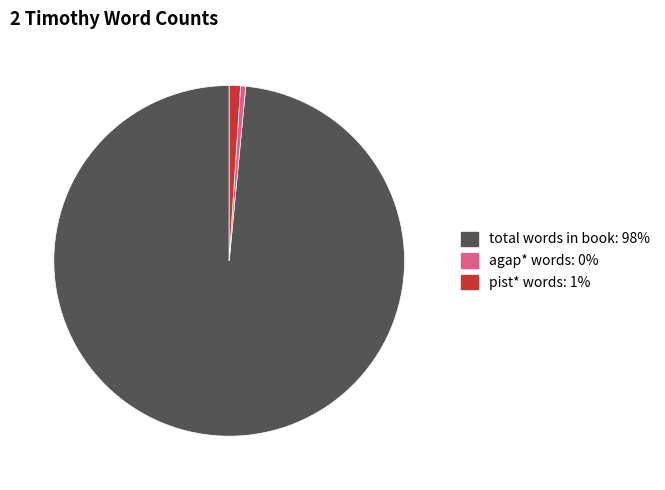

Rank the categories by value from lowest to highest.

agap* words, pist* words, total words in book